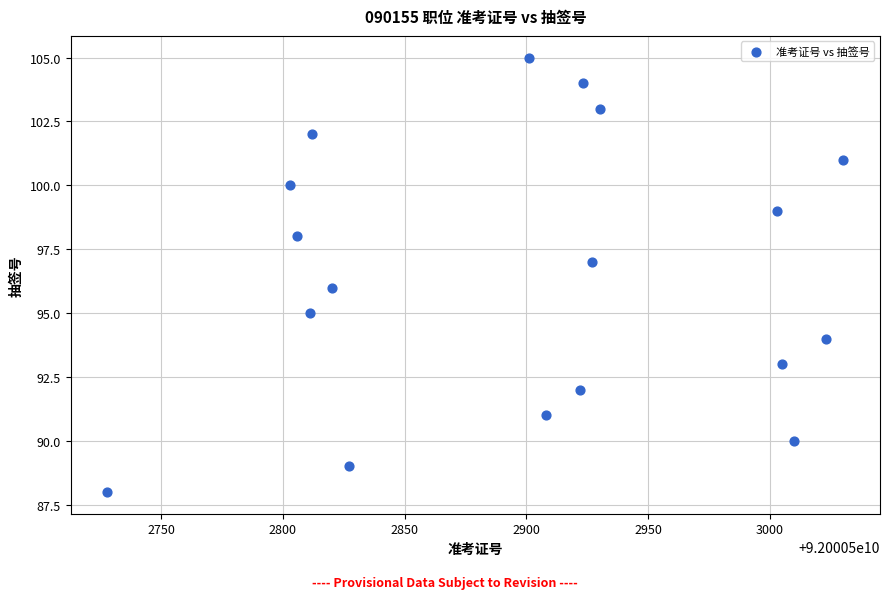

What is the range of Y values (max minus min)?

17